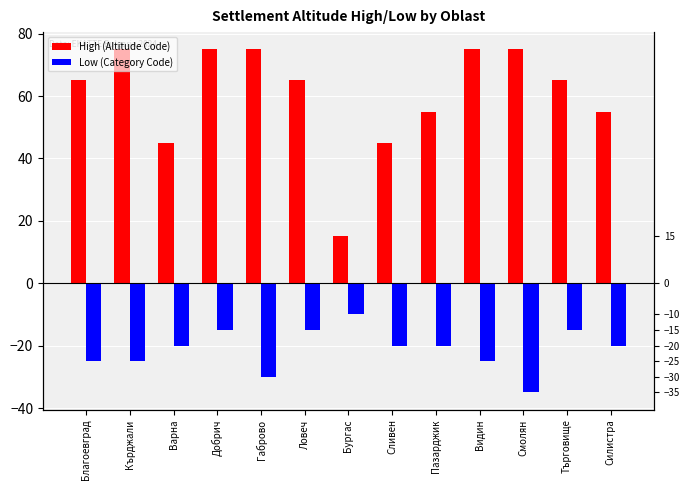

Rank the series by their maximum value, from lowest to highest.

Low (Category Code), High (Altitude Code)